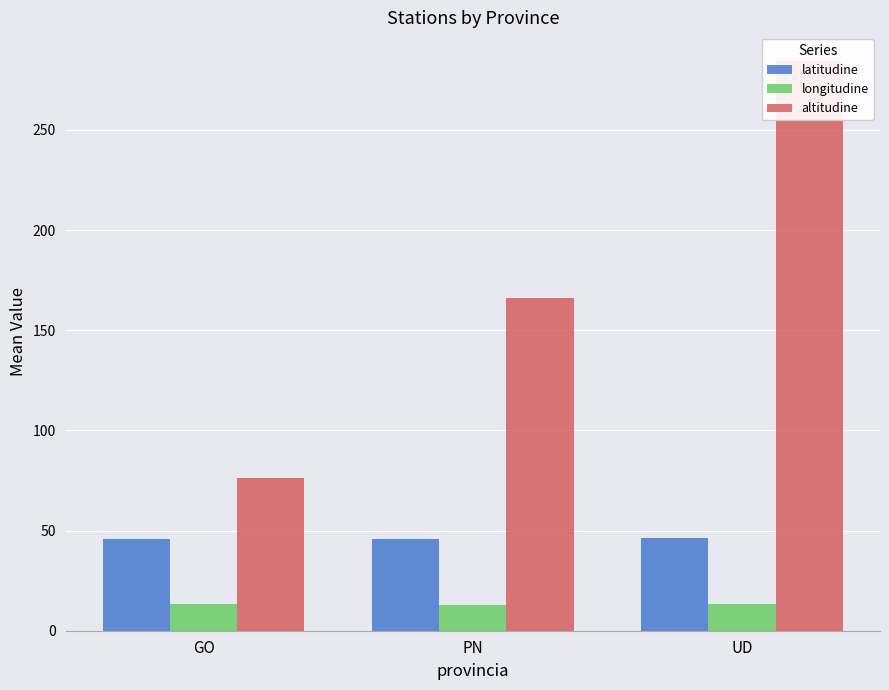

Reading left to right, what are all the values shown in this chart?

latitudine: 45.9	46.0	46.1
longitudine: 13.5	12.7	13.3
altitudine: 76.3	166.2	284.5